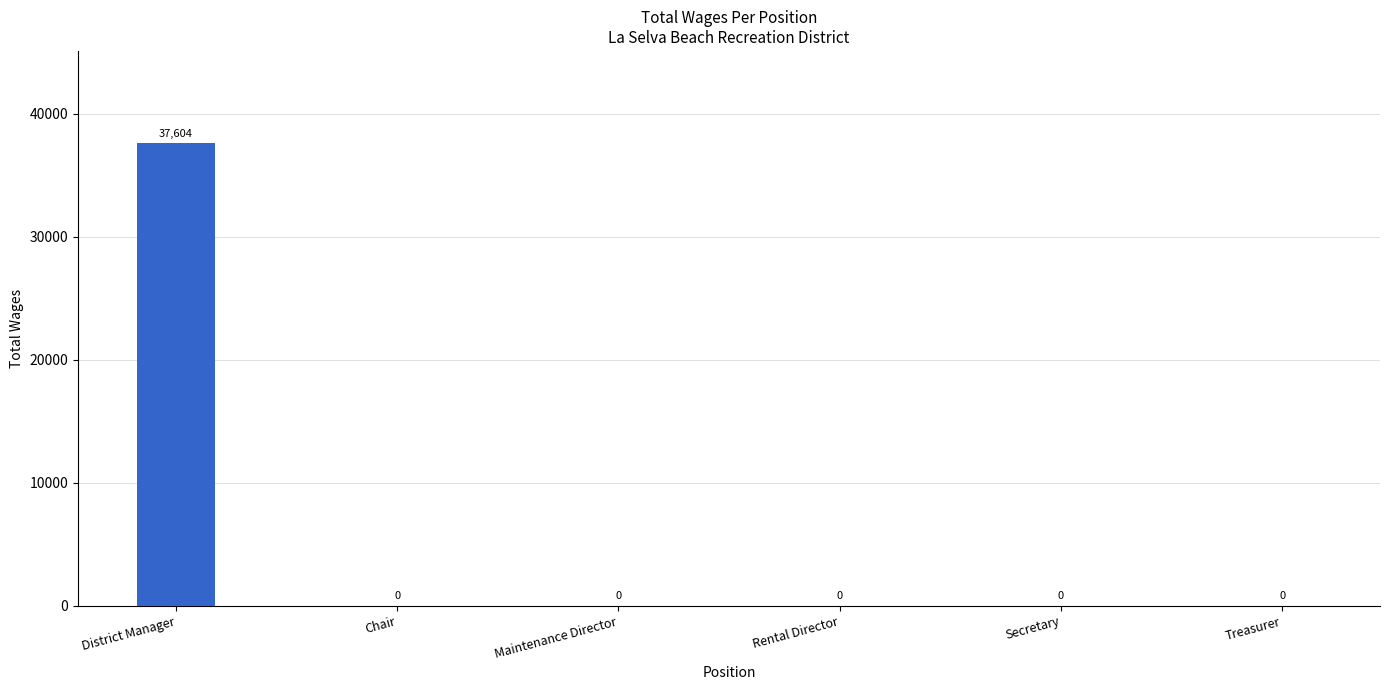

The chart shows a value of 0 at Treasurer. True or false?

True